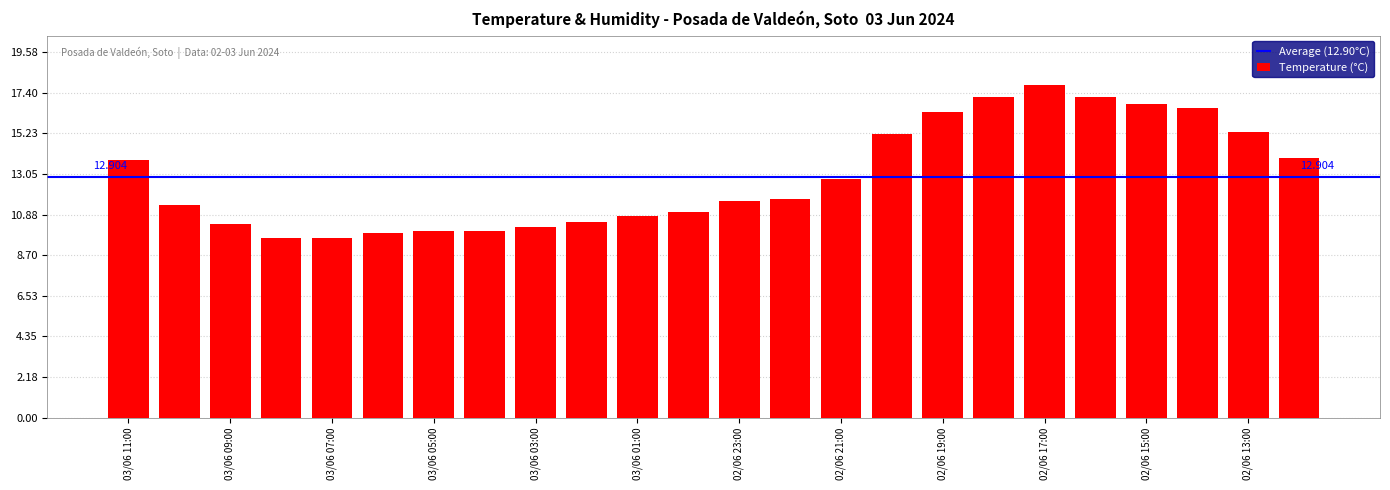

What is the minimum value shown in the chart?

9.6